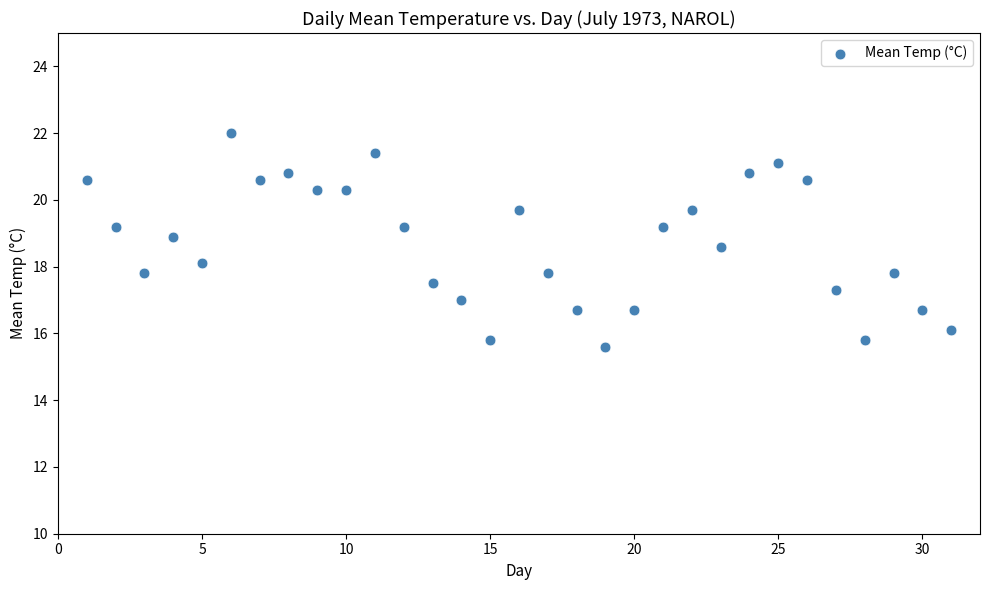

What is the range of X values (max minus min)?

30.0